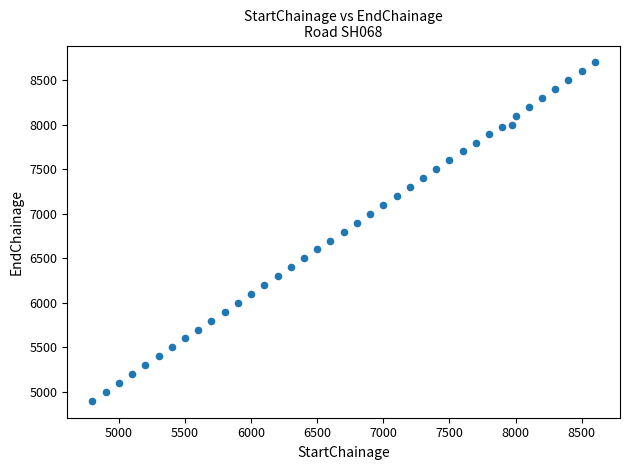

What is the range of X values (max minus min)?

3800